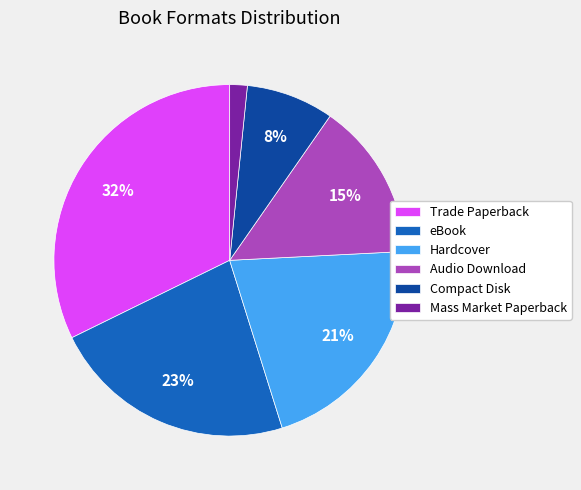

Is the sum of Mass Market Paperback and Compact Disk greater than half?

No